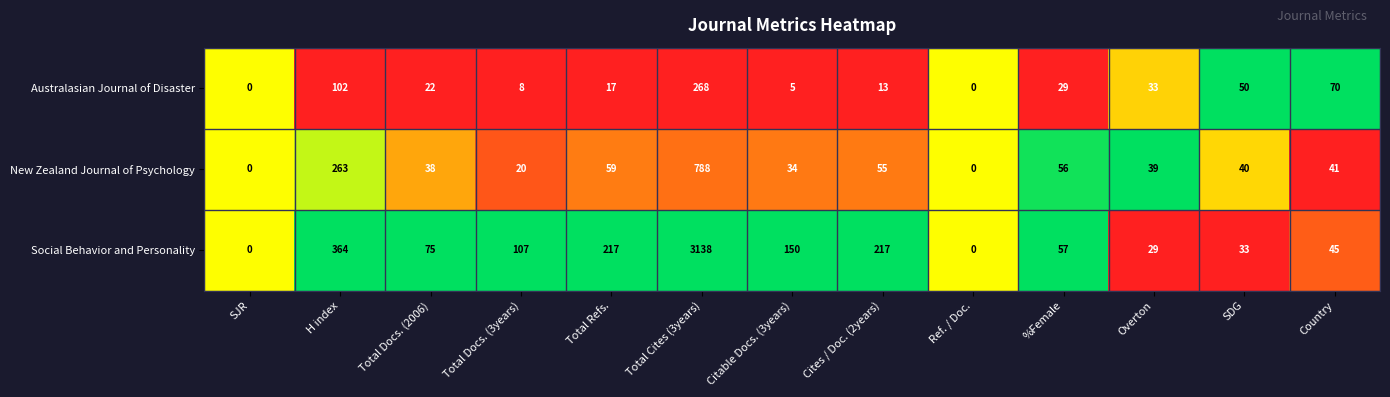

Where does the New Zealand Journal of Psychology series first go above 40?

H index